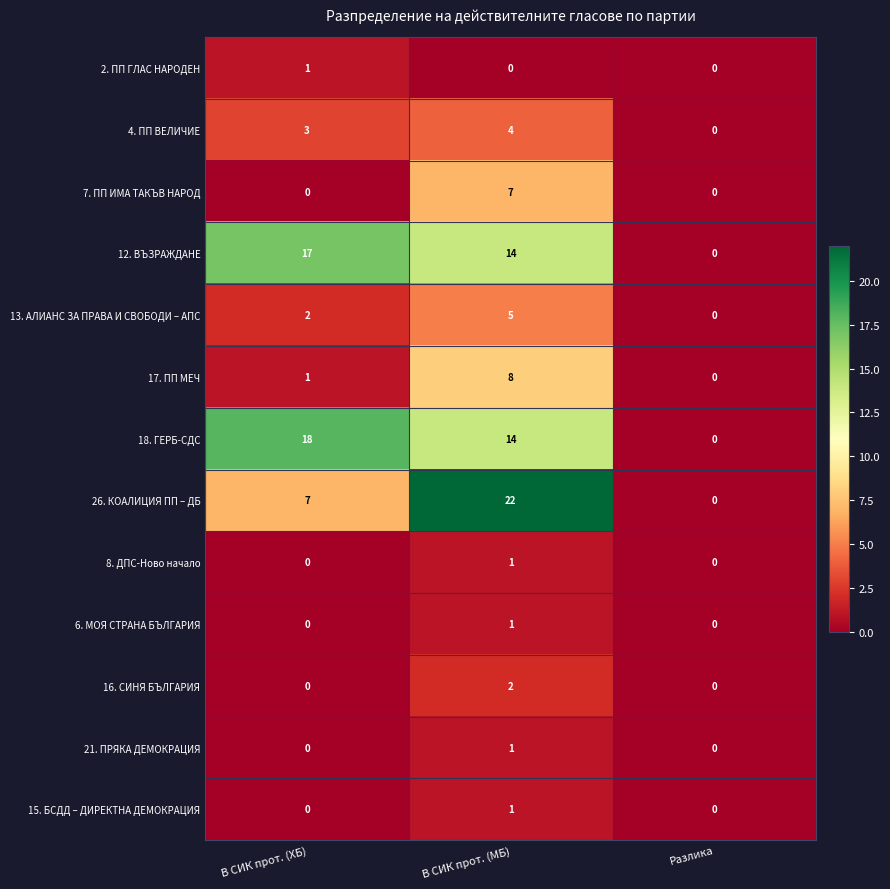

Rank the categories by 17. ПП МЕЧ value from highest to lowest.

В СИК прот. (МБ), В СИК прот. (ХБ), Разлика